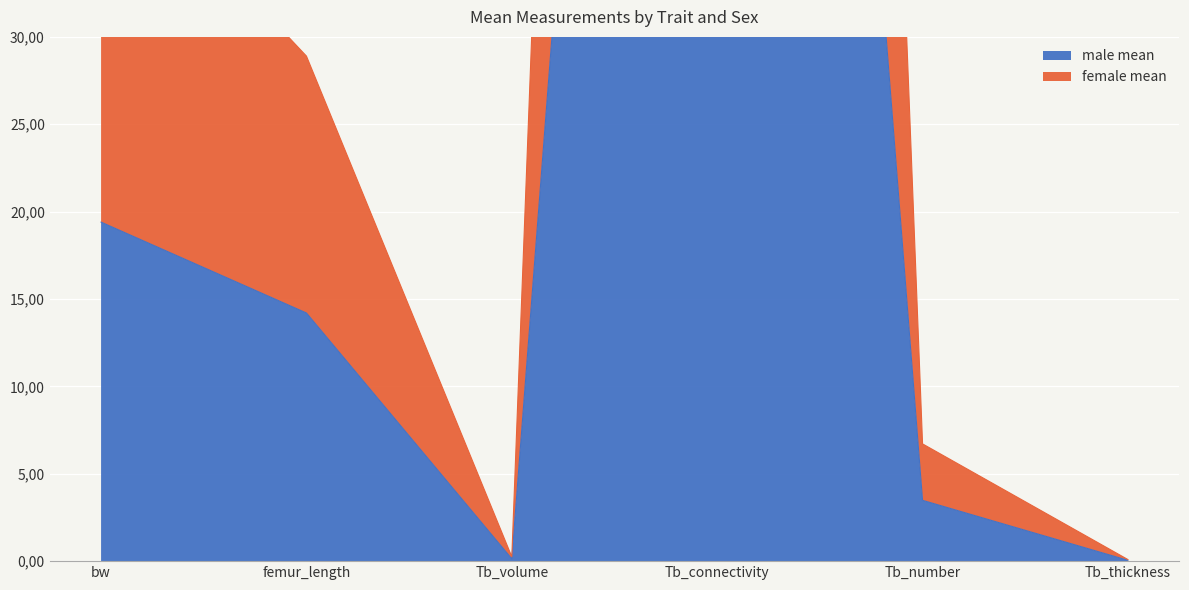

The value of female mean at Tb_thickness is 0.1. True or false?

True